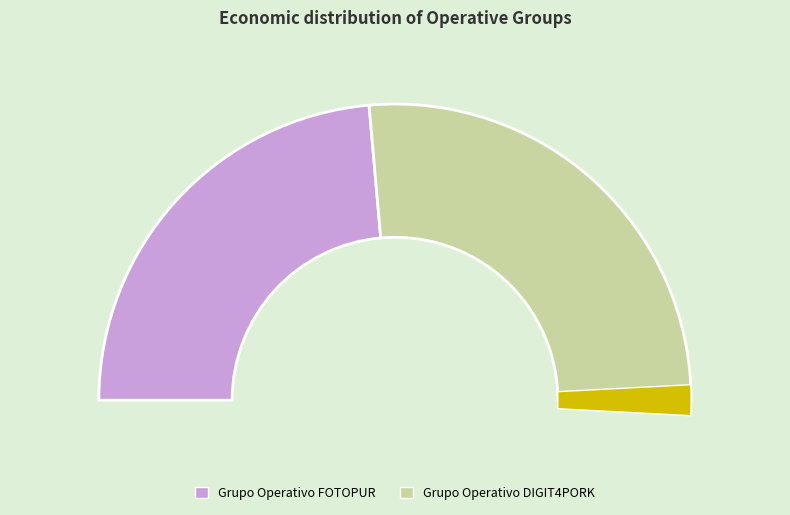

Combined, do Grupo Operativo DIGIT4PORK and Grupo Operativo FOTOPUR account for over 50%?

Yes